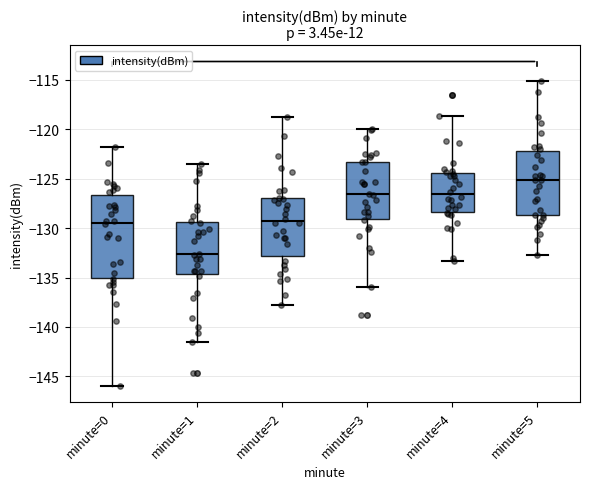

Reading left to right, transcribe this box plot: for each box, give where its median line is, the range the box spans, and where its two whiskers end, as read against the y-axis. The values are not printed on the chart, so give them approximately, as read against the axis.

minute=0: median -129.5, box -135.0 to -126.5, whiskers -146.0 to -122.0
minute=1: median -132.5, box -134.5 to -129.5, whiskers -141.5 to -123.5
minute=2: median -129.5, box -133.0 to -127.0, whiskers -138.0 to -118.5
minute=3: median -126.5, box -129.0 to -123.5, whiskers -136.0 to -120.0
minute=4: median -126.5, box -128.5 to -124.5, whiskers -133.5 to -118.5
minute=5: median -125.0, box -128.5 to -122.0, whiskers -132.5 to -115.0